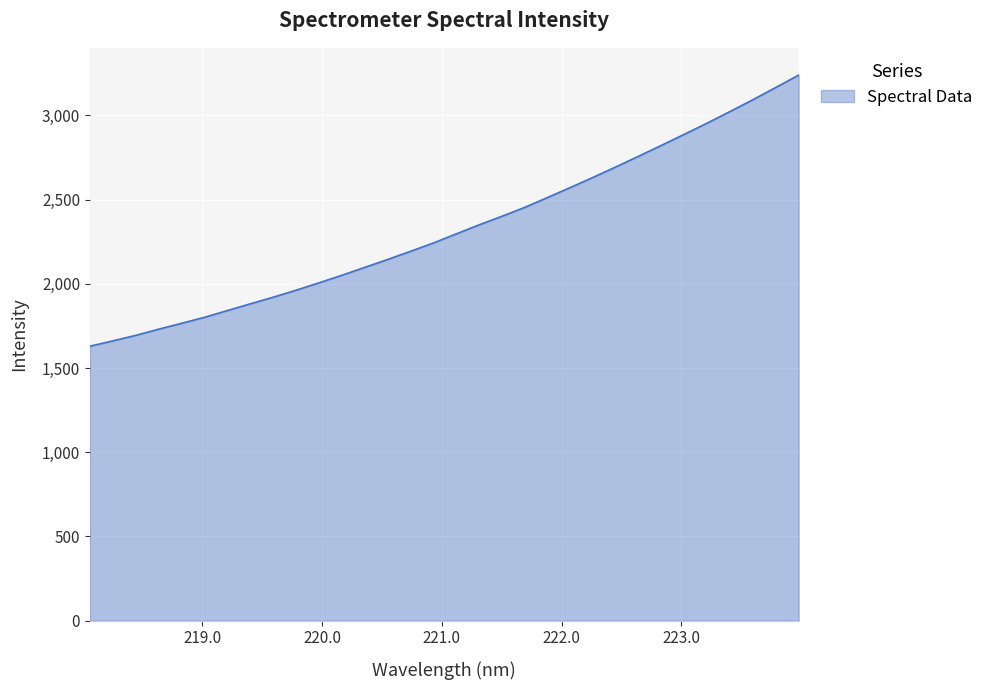

What is the maximum value shown in the chart?

3239.2